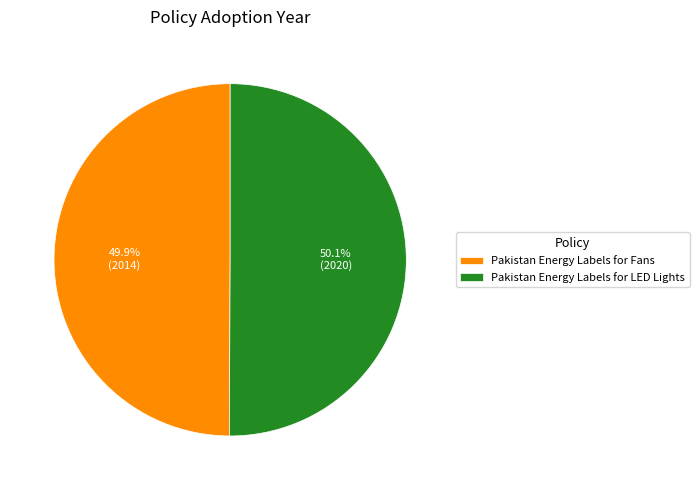

Is there a majority slice in this chart?

Yes